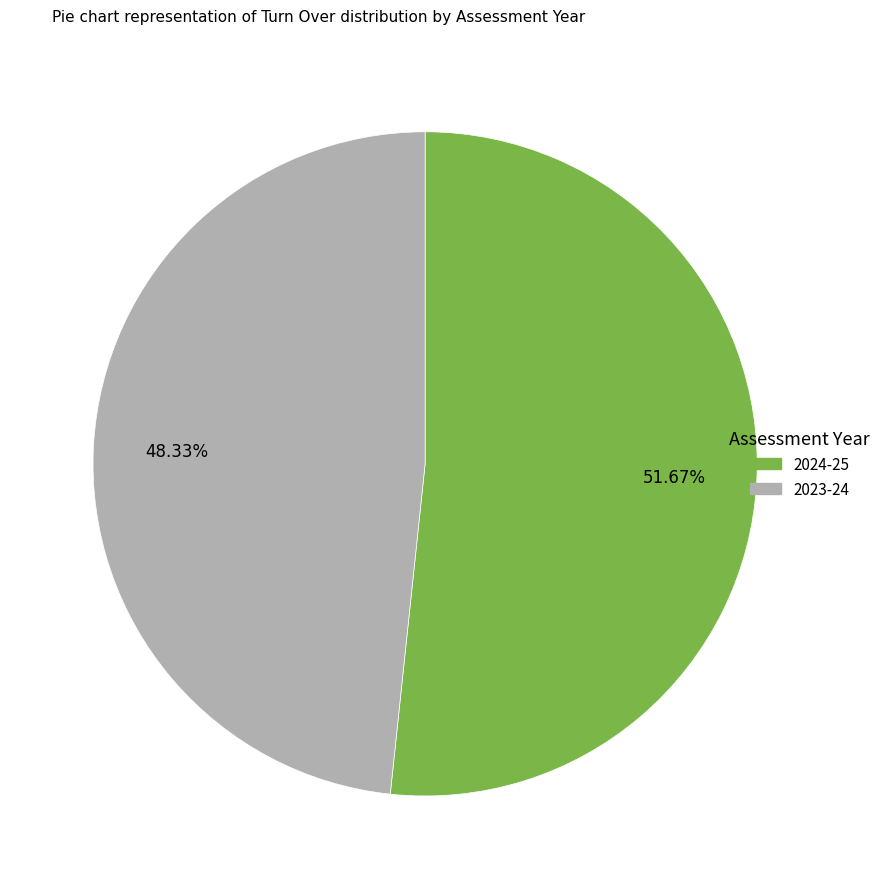

Is there any slice that represents more than half of the pie?

Yes